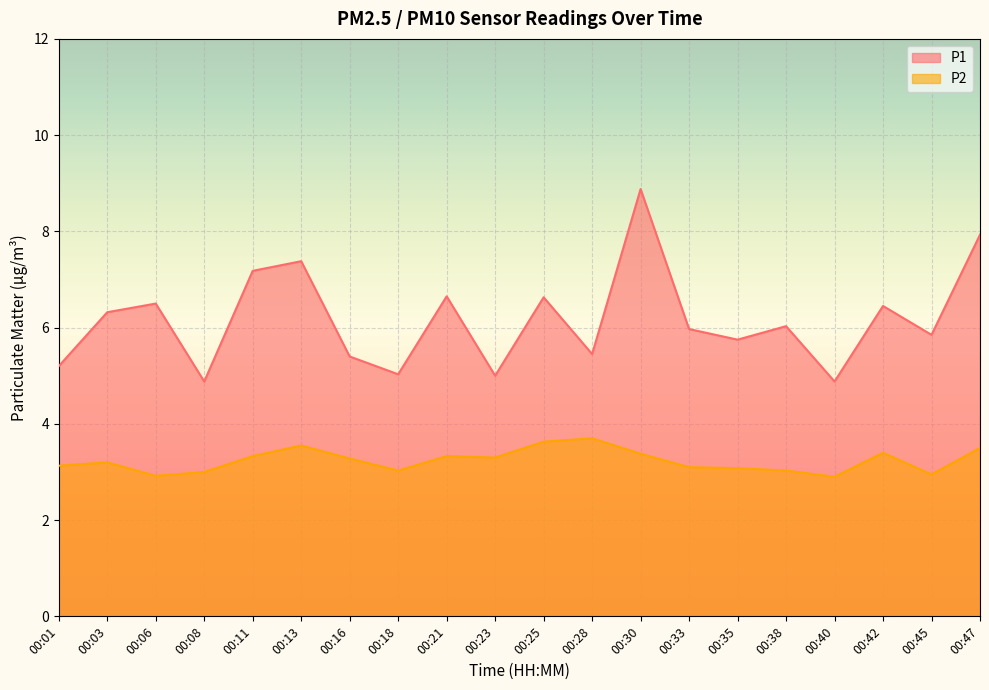

How many interior local valleys does the P2 series have?

5